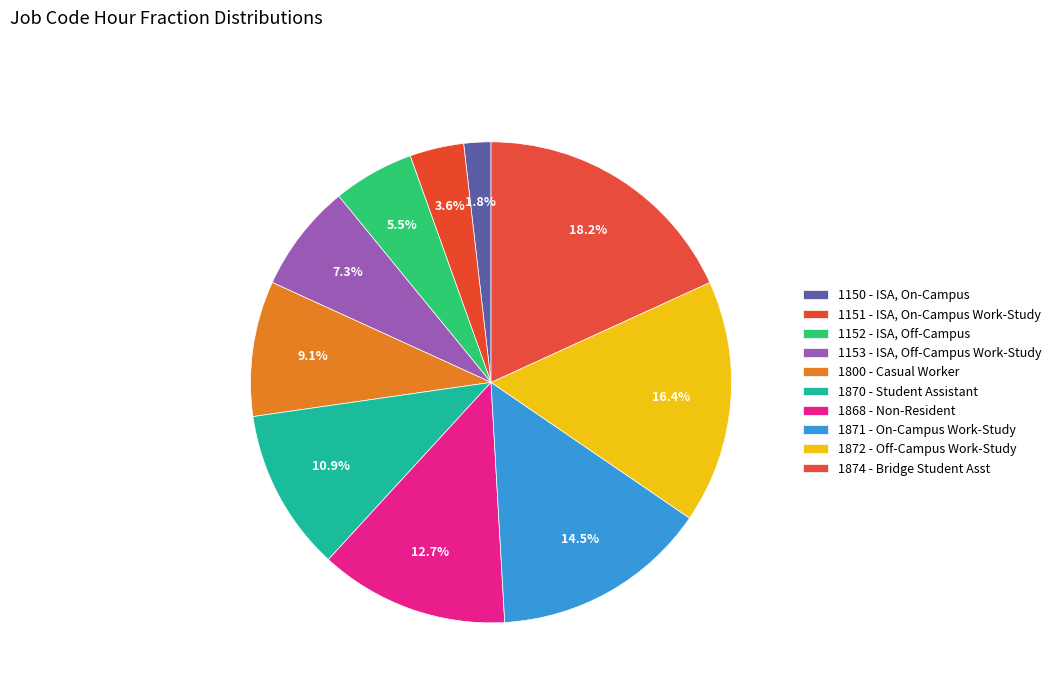

To the nearest percent, what is the combined percentage of 1870 - Student Assistant and 1153 - ISA, Off-Campus Work-Study?

18%